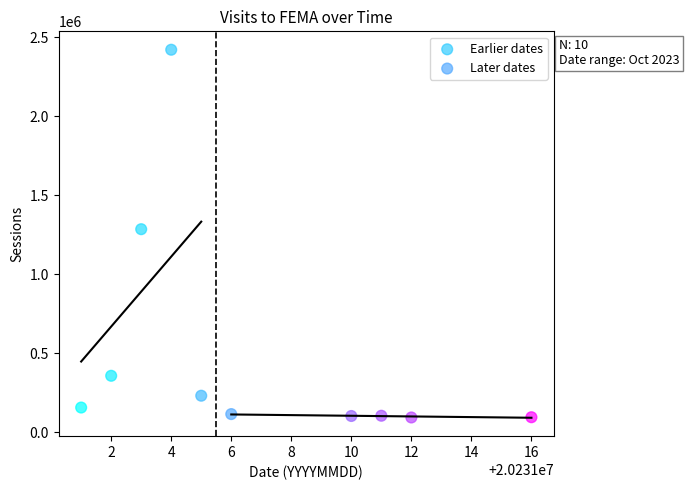

Which series contains the lowest Y value?

Later dates